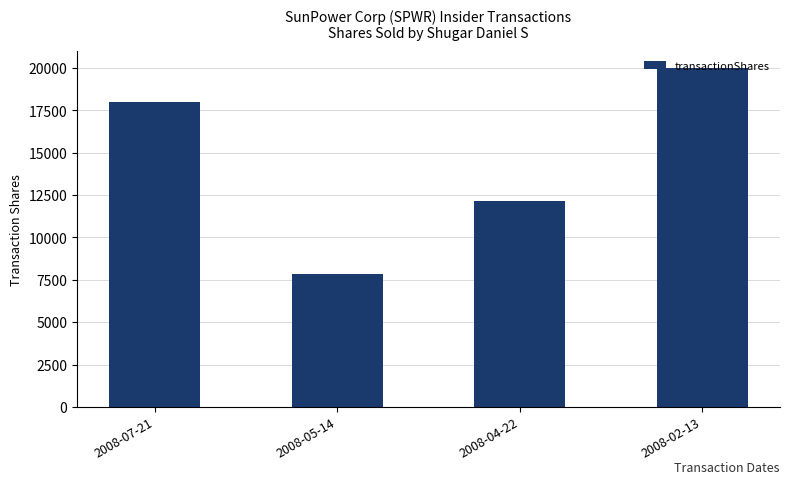

At which label is the value closest to 13936?

2008-04-22